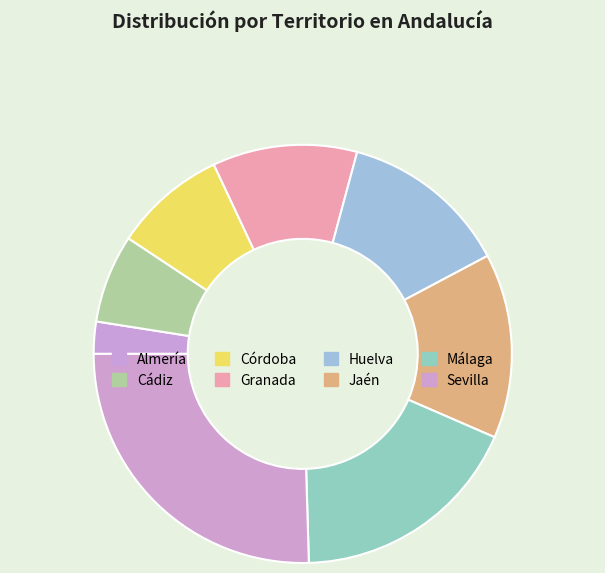

To the nearest percent, what is the average slice percentage?

12%